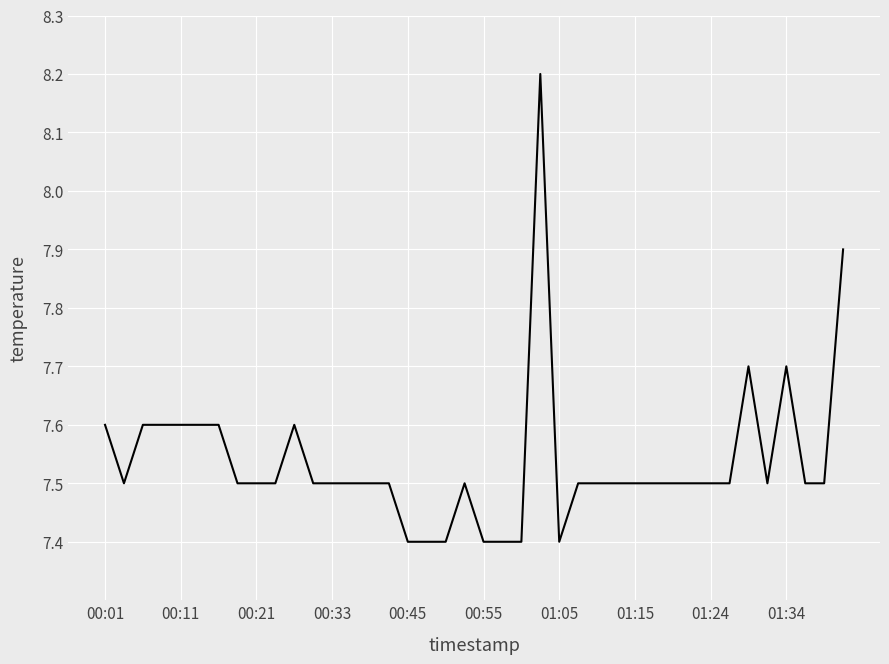

Does the chart display data point markers on the line(s)?

No